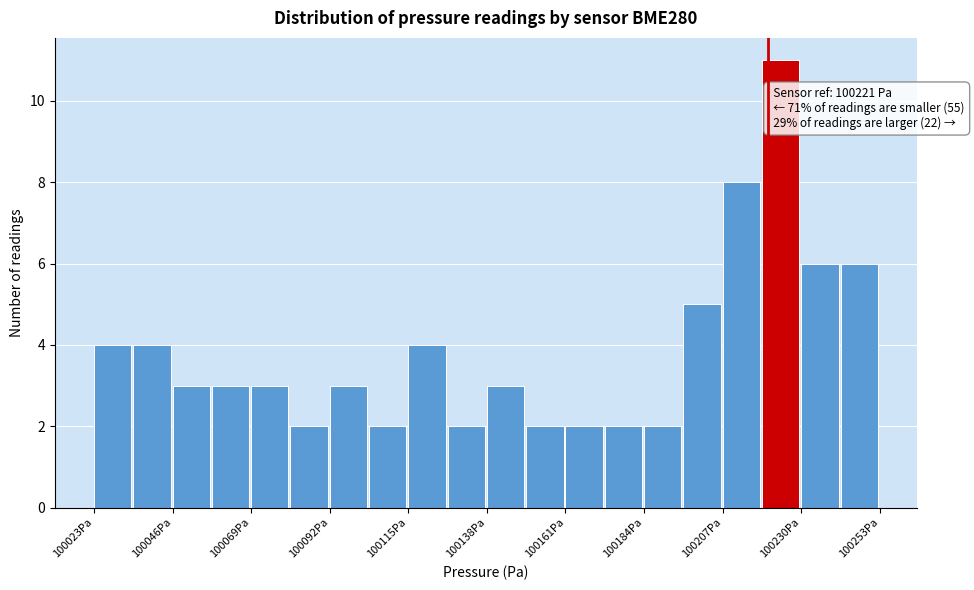

Around what value on the x-axis is the tallest bar? Give the approximate position of its centre, as read against the axis.

100225